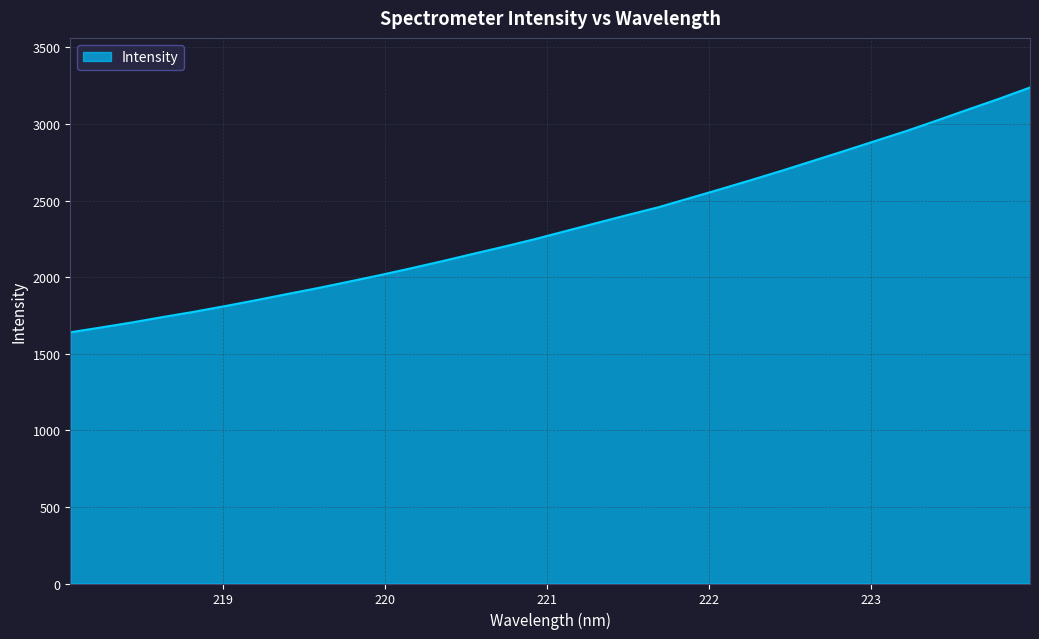

What is the smallest value displayed?

1640.2